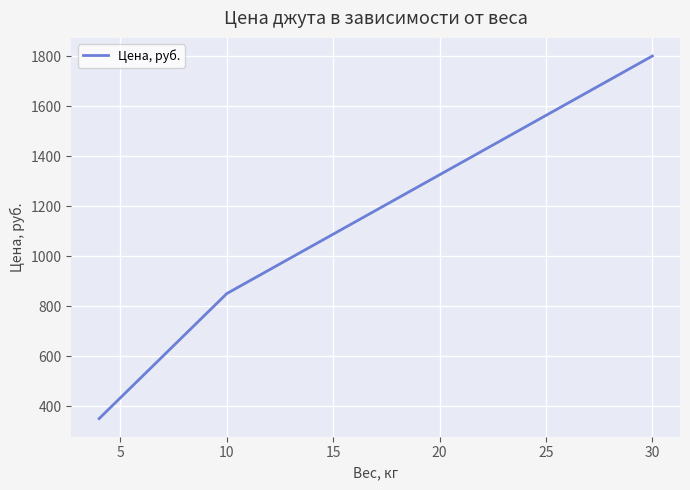

What is the greatest value displayed?

1800